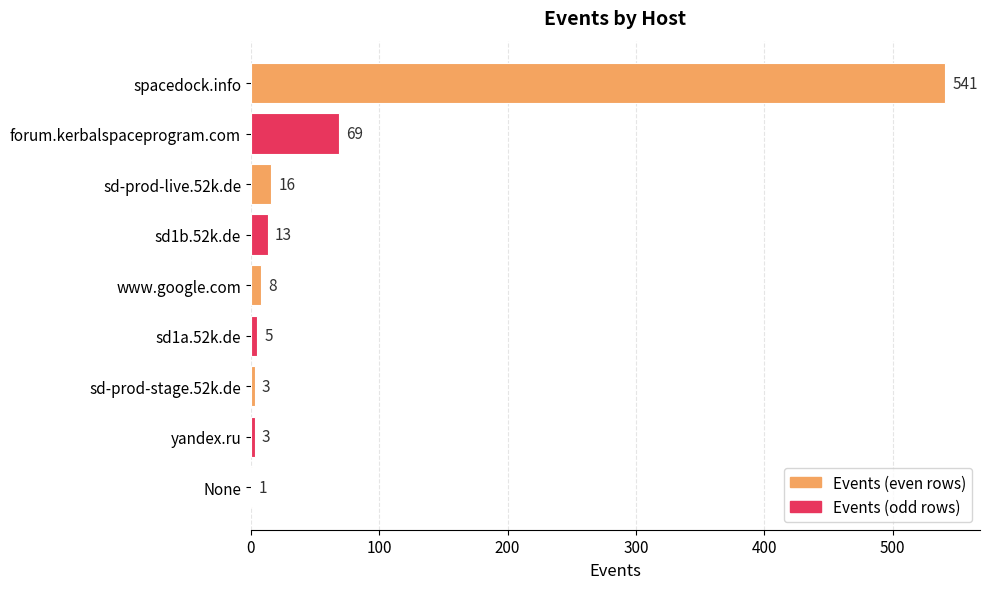

True or false: the data shows 35 at forum.kerbalspaceprogram.com.

False